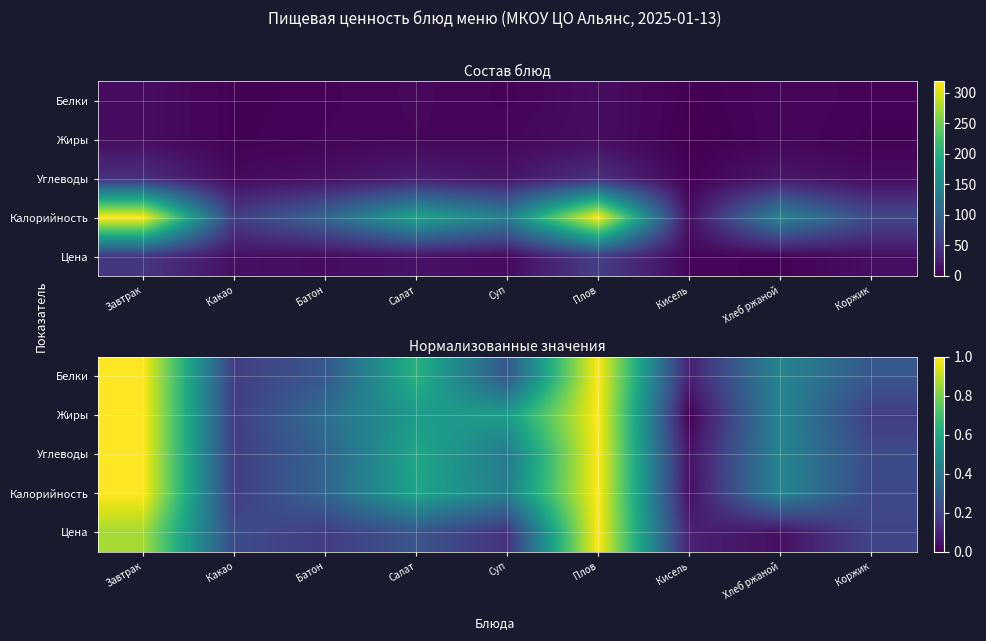

How many distinct data groups are displayed?

5